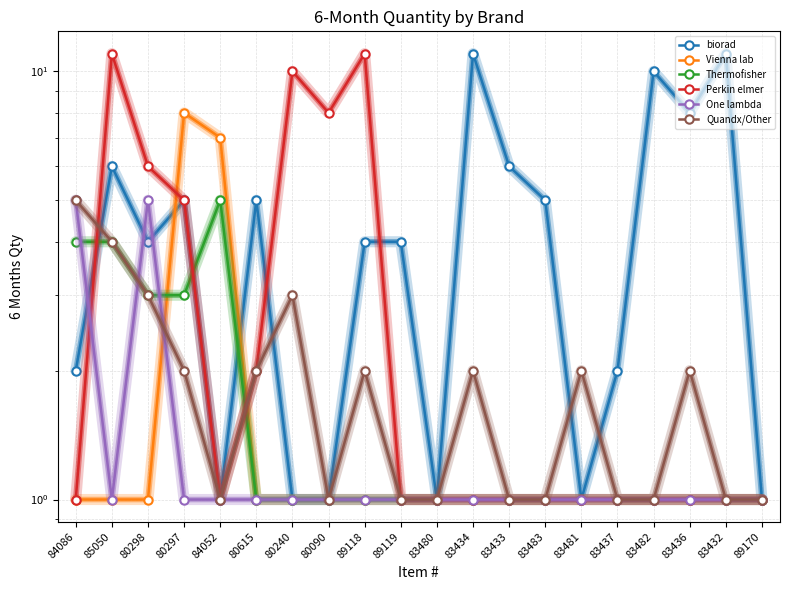

Reading right to left, list all the values displayed in this chart.

biorad: 89170=1	83432=11	83436=8	83482=10	83437=2	83481=1	83483=5	83433=6	83434=11	83480=1	89119=4	89118=4	80090=1	80240=1	80615=5	84052=1	80297=5	80298=4	85050=6	84086=2
Vienna lab: 89170=1	83432=1	83436=1	83482=1	83437=1	83481=1	83483=1	83433=1	83434=1	83480=1	89119=1	89118=1	80090=1	80240=1	80615=1	84052=7	80297=8	80298=1	85050=1	84086=1
Thermofisher: 89170=1	83432=1	83436=1	83482=1	83437=1	83481=1	83483=1	83433=1	83434=1	83480=1	89119=1	89118=1	80090=1	80240=1	80615=1	84052=5	80297=3	80298=3	85050=4	84086=4
Perkin elmer: 89170=1	83432=1	83436=1	83482=1	83437=1	83481=1	83483=1	83433=1	83434=1	83480=1	89119=1	89118=11	80090=8	80240=10	80615=2	84052=1	80297=5	80298=6	85050=11	84086=1
One lambda: 89170=1	83432=1	83436=1	83482=1	83437=1	83481=1	83483=1	83433=1	83434=1	83480=1	89119=1	89118=1	80090=1	80240=1	80615=1	84052=1	80297=1	80298=5	85050=1	84086=5
Quandx/Other: 89170=1	83432=1	83436=2	83482=1	83437=1	83481=2	83483=1	83433=1	83434=2	83480=1	89119=1	89118=2	80090=1	80240=3	80615=2	84052=1	80297=2	80298=3	85050=4	84086=5